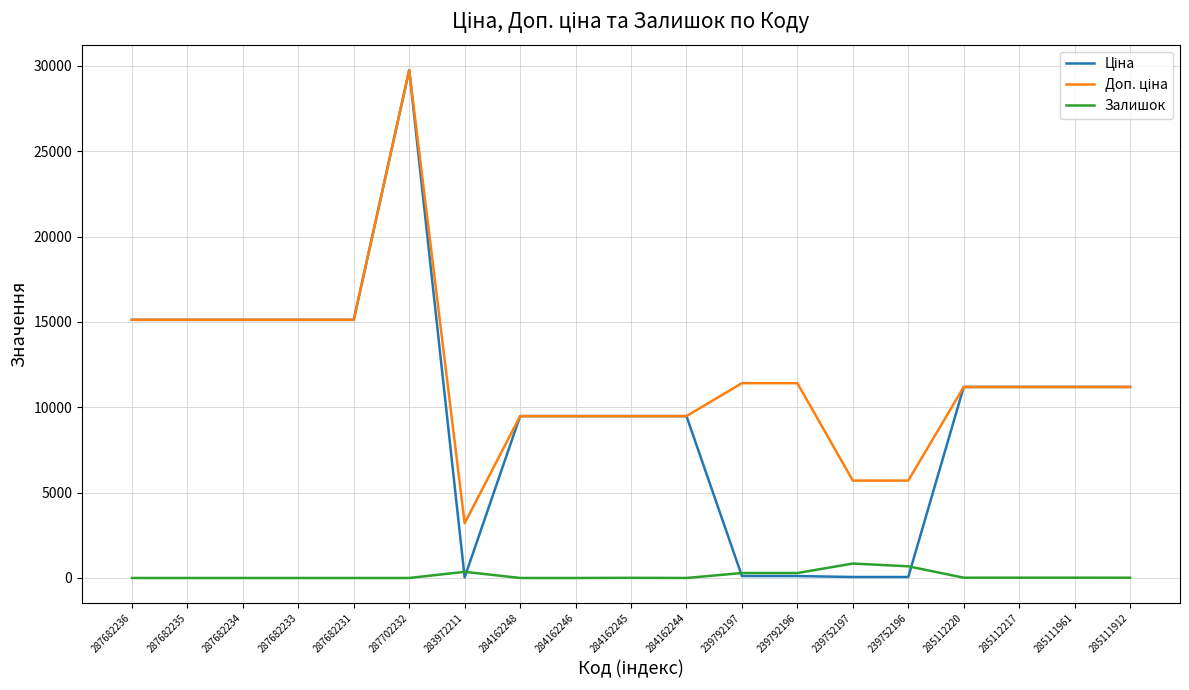

True or false: Залишок has a value of 0.0 at 284162248.

True